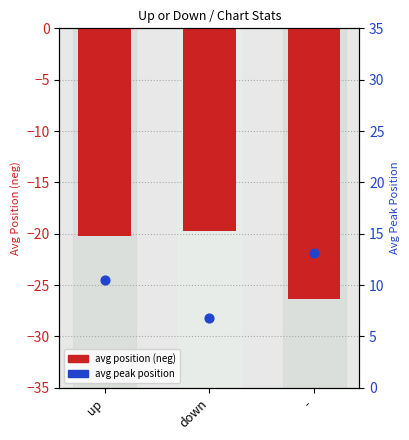

What is the total value across all series at down?

-12.9